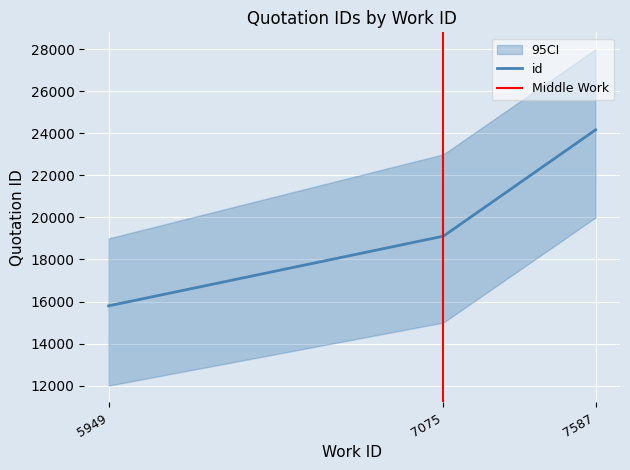

What is the change in value from 5949 to 7075?

+3315